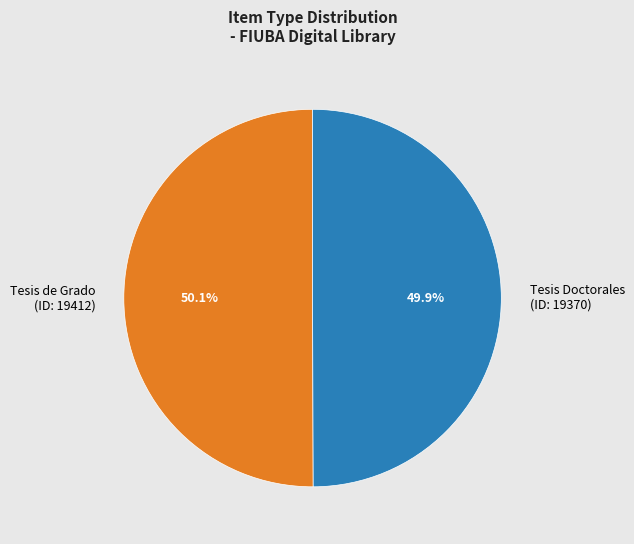

Approximately how many times larger is the value at Tesis de Grado (ID: 19412) compared to Tesis Doctorales (ID: 19370)?

1.0